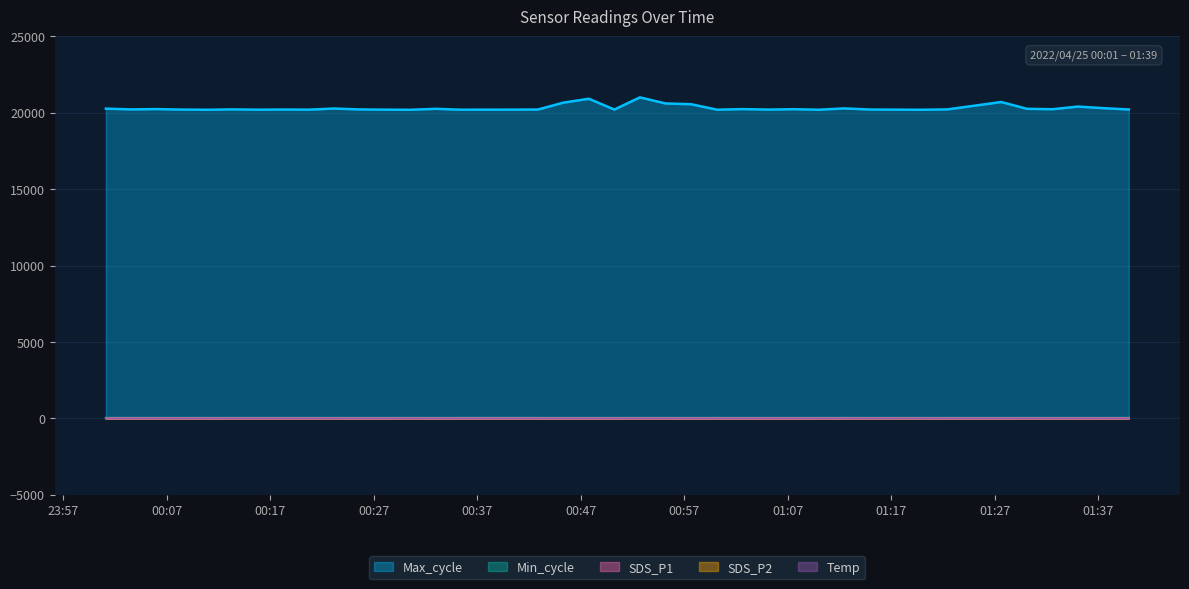

What is the minimum value shown in the chart?

1.9